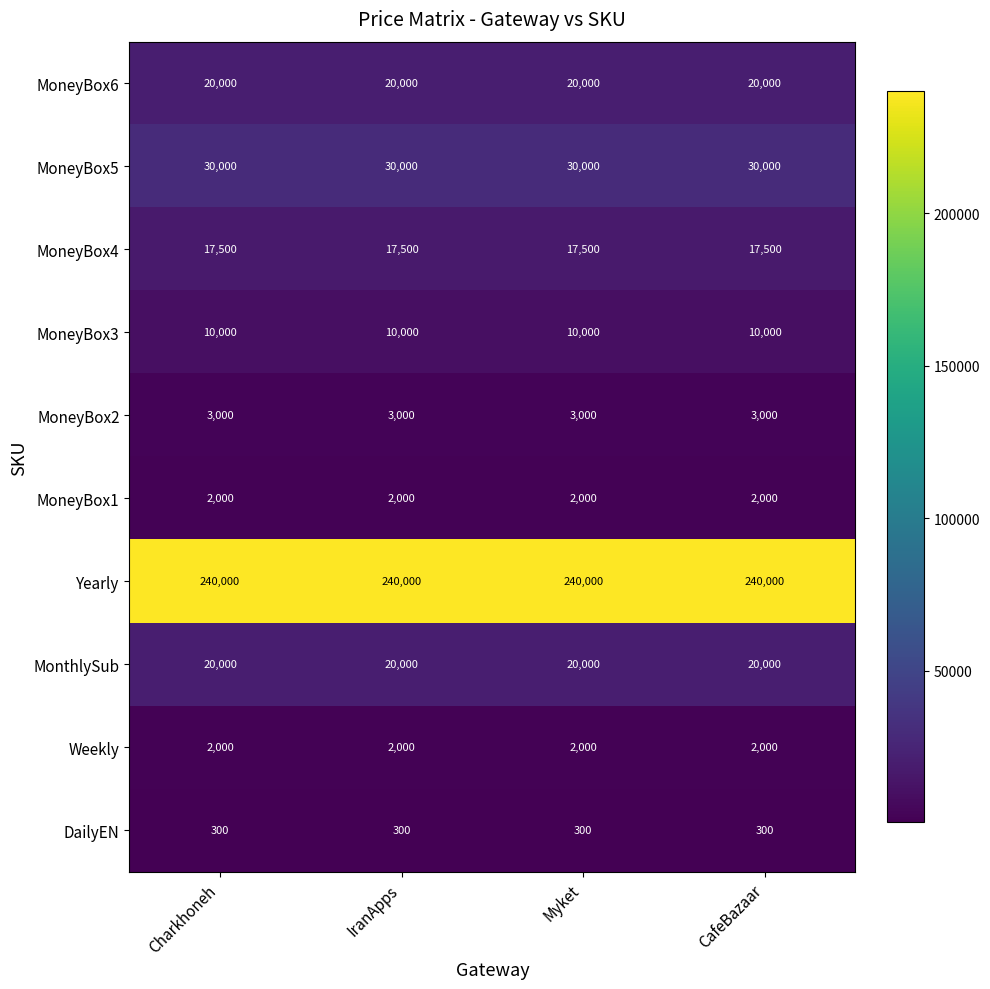

Which series has the largest total across all categories?

Yearly